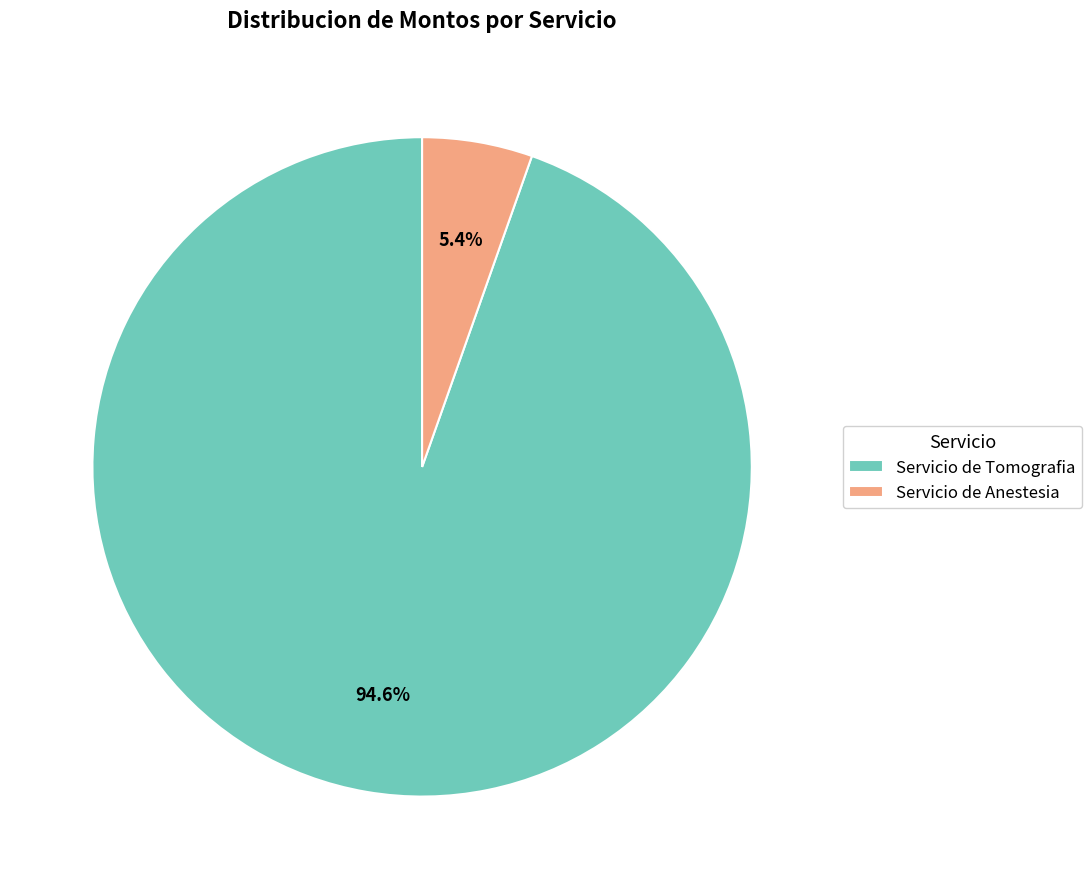

Approximately how many times larger is the value at Servicio de Anestesia compared to Servicio de Tomografia?

0.1